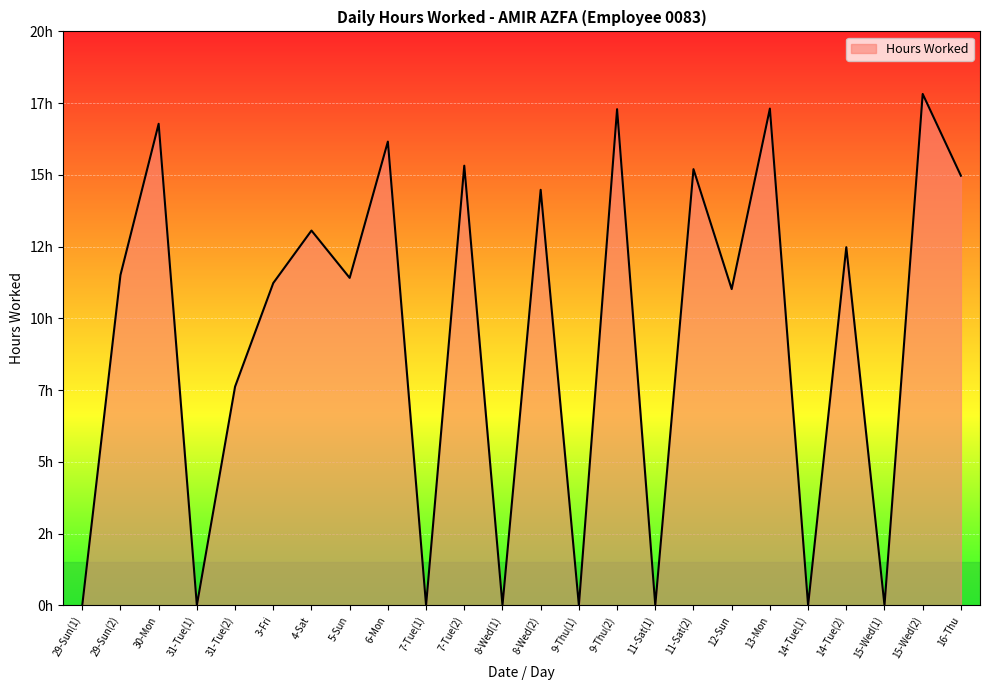

What is the label of the 1st point from the left?

29-Sun(1)